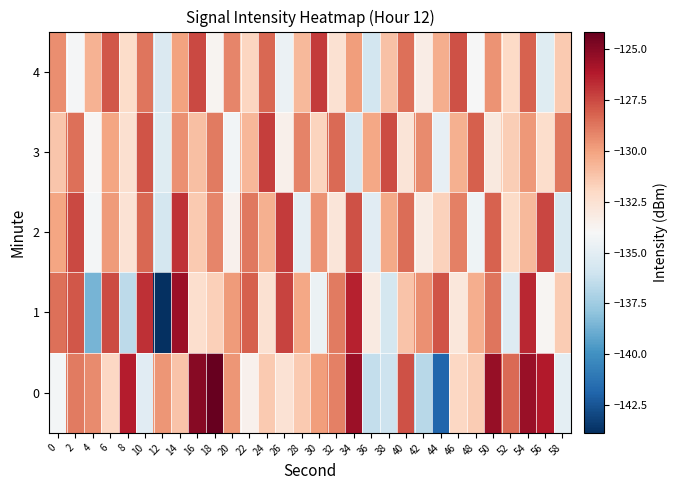

Reading left to right, list all the values displayed in this chart.

0: 0=-134.2	2=-128.9	4=-129.3	6=-132.0	8=-126.3	10=-135.1	12=-129.7	14=-131.2	16=-125.0	18=-124.1	20=-129.7	22=-133.6	24=-131.4	26=-132.6	28=-131.4	30=-129.9	32=-129.1	34=-125.6	36=-136.4	38=-136.1	40=-127.7	42=-136.7	44=-141.8	46=-131.9	48=-131.5	50=-125.4	52=-128.4	54=-125.5	56=-126.2	58=-134.9
1: 0=-128.5	2=-127.9	4=-138.6	6=-127.6	8=-136.6	10=-126.8	12=-143.9	14=-125.5	16=-132.3	18=-131.6	20=-129.8	22=-128.1	24=-132.5	26=-127.3	28=-130.2	30=-134.6	32=-128.9	34=-126.4	36=-133.1	38=-135.7	40=-131.2	42=-129.5	44=-127.8	46=-132.9	48=-130.4	50=-128.7	52=-135.3	54=-126.6	56=-133.8	58=-131.5
2: 0=-130.1	2=-127.5	4=-134.2	6=-129.8	8=-132.6	10=-128.3	12=-135.7	14=-126.9	16=-131.4	18=-129.2	20=-133.6	22=-128.8	24=-130.5	26=-127.1	28=-134.9	30=-129.6	32=-132.8	34=-127.7	36=-135.1	38=-130.3	40=-128.5	42=-133.2	44=-131.7	46=-129.0	48=-134.4	50=-128.2	52=-132.1	54=-130.8	56=-127.4	58=-135.5
3: 0=-131.3	2=-128.6	4=-133.9	6=-130.1	8=-132.4	10=-127.8	12=-135.2	14=-129.5	16=-131.0	18=-128.9	20=-134.3	22=-130.7	24=-127.2	26=-133.5	28=-129.1	30=-131.8	32=-128.4	34=-135.6	36=-130.2	38=-127.6	40=-132.7	42=-129.3	44=-134.8	46=-130.5	48=-128.1	50=-133.0	52=-131.6	54=-129.7	56=-132.3	58=-128.8
4: 0=-129.4	2=-134.1	4=-130.6	6=-127.9	8=-132.2	10=-128.7	12=-135.4	14=-130.0	16=-127.5	18=-133.7	20=-129.2	22=-131.9	24=-128.3	26=-134.6	28=-130.8	30=-127.1	32=-132.5	34=-129.9	36=-135.8	38=-131.1	40=-128.6	42=-133.3	44=-130.4	46=-127.7	48=-134.0	50=-129.6	52=-132.0	54=-128.2	56=-135.2	58=-131.4